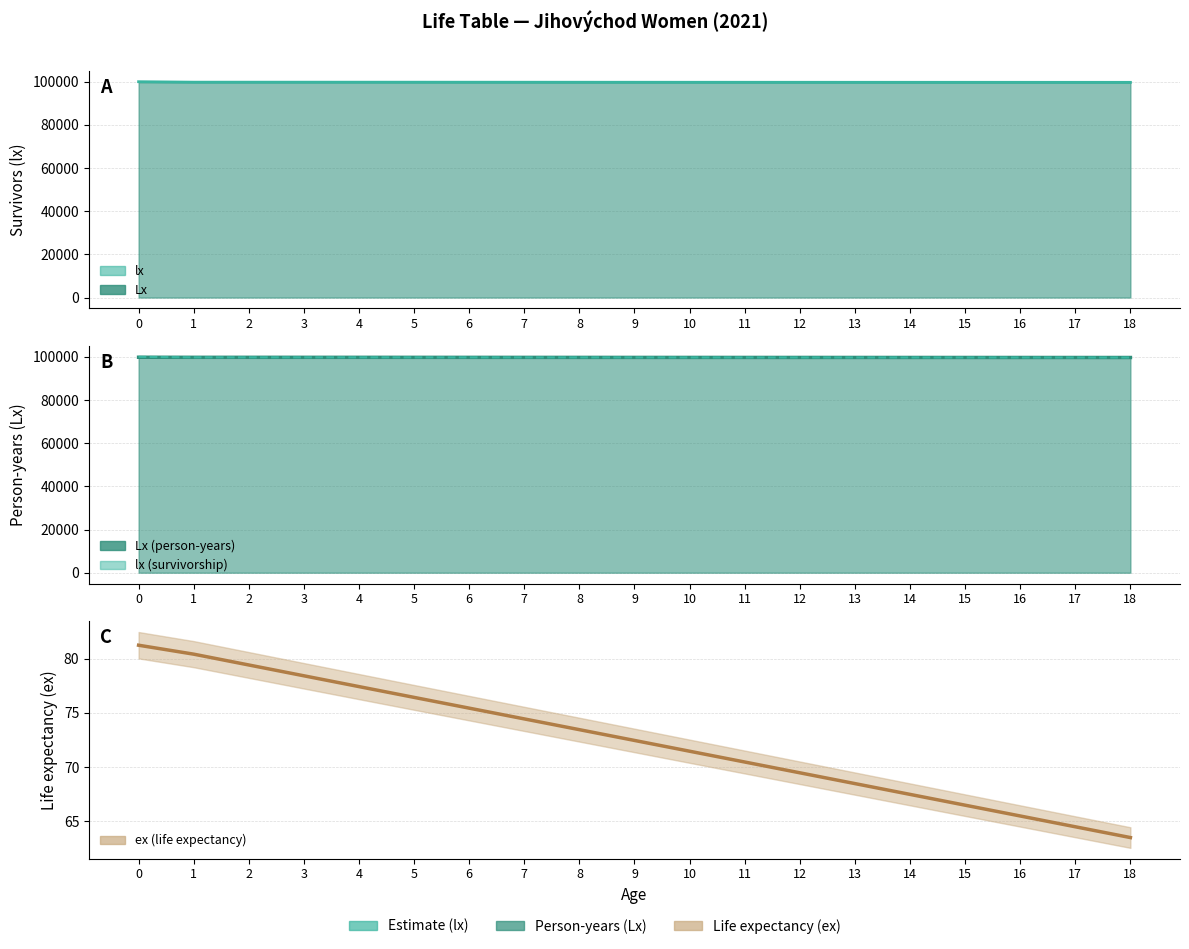

Is the value of Lx line at 13 greater than the value of ex at 17?

Yes